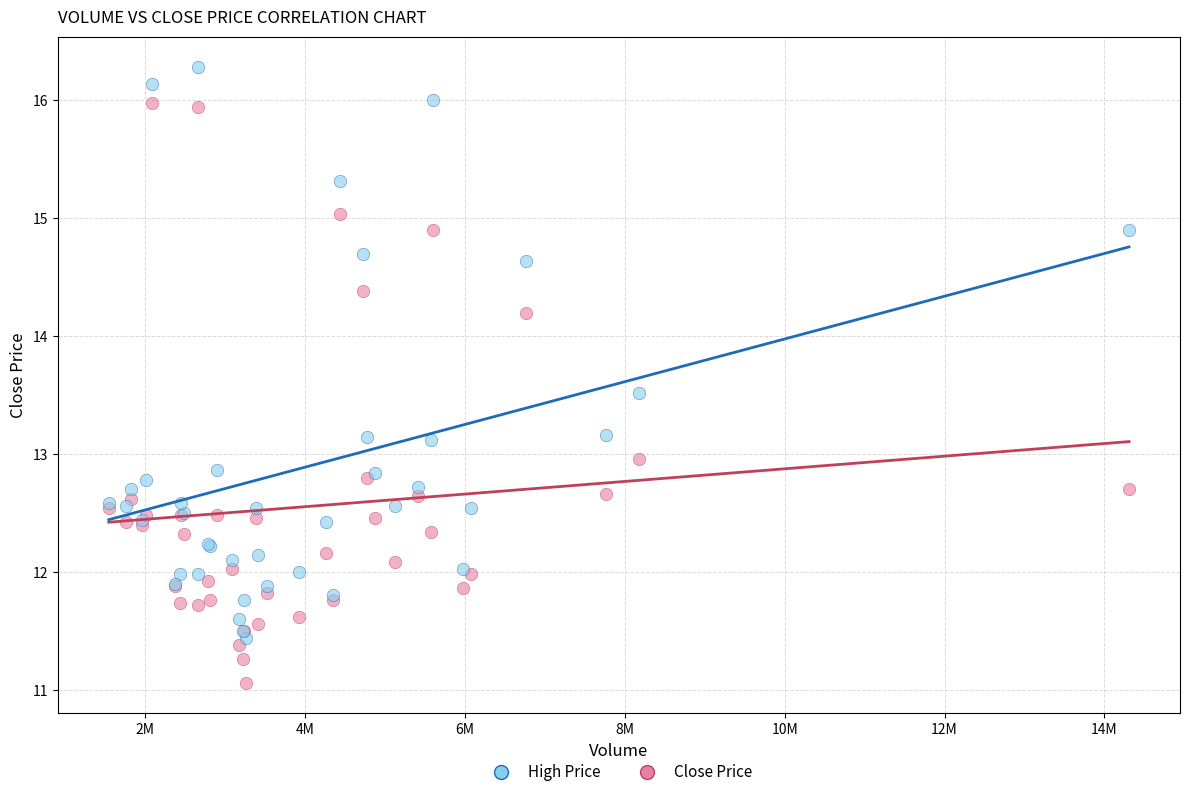

Which series contains the lowest Y value?

Close Price